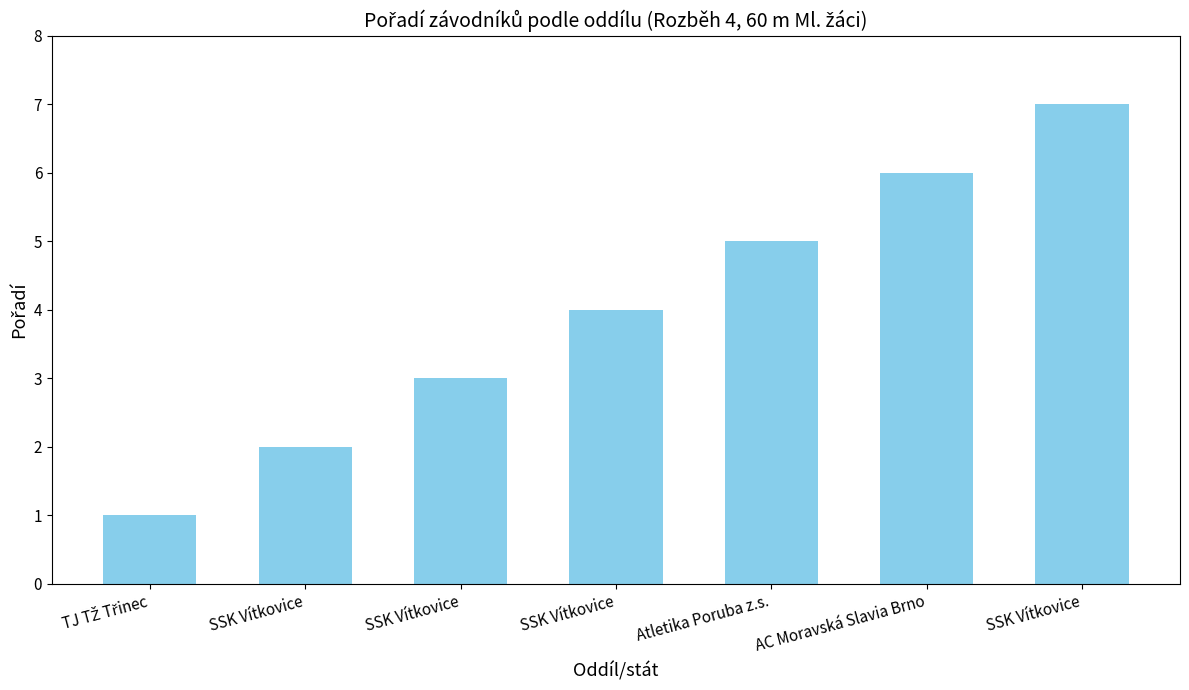

Between TJ TŽ Třinec and Atletika Poruba z.s., which is larger?

Atletika Poruba z.s.